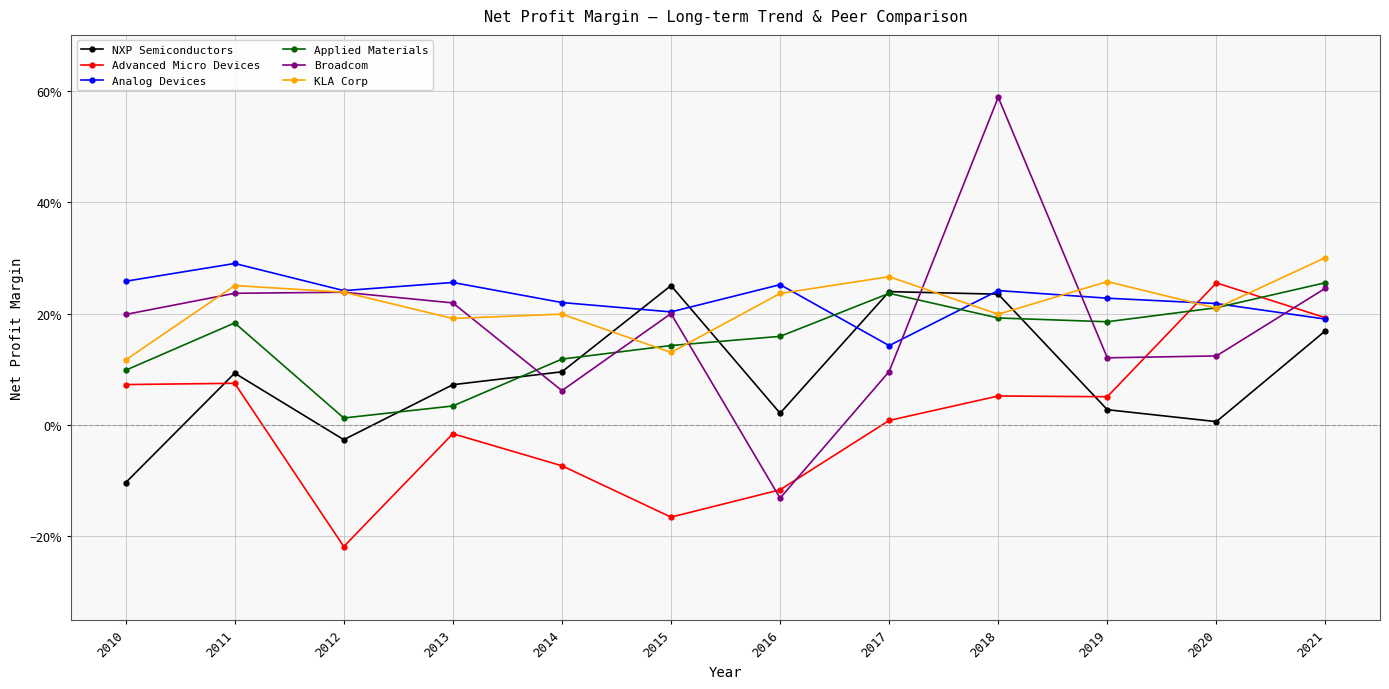

Does the chart have visible grid lines?

Yes